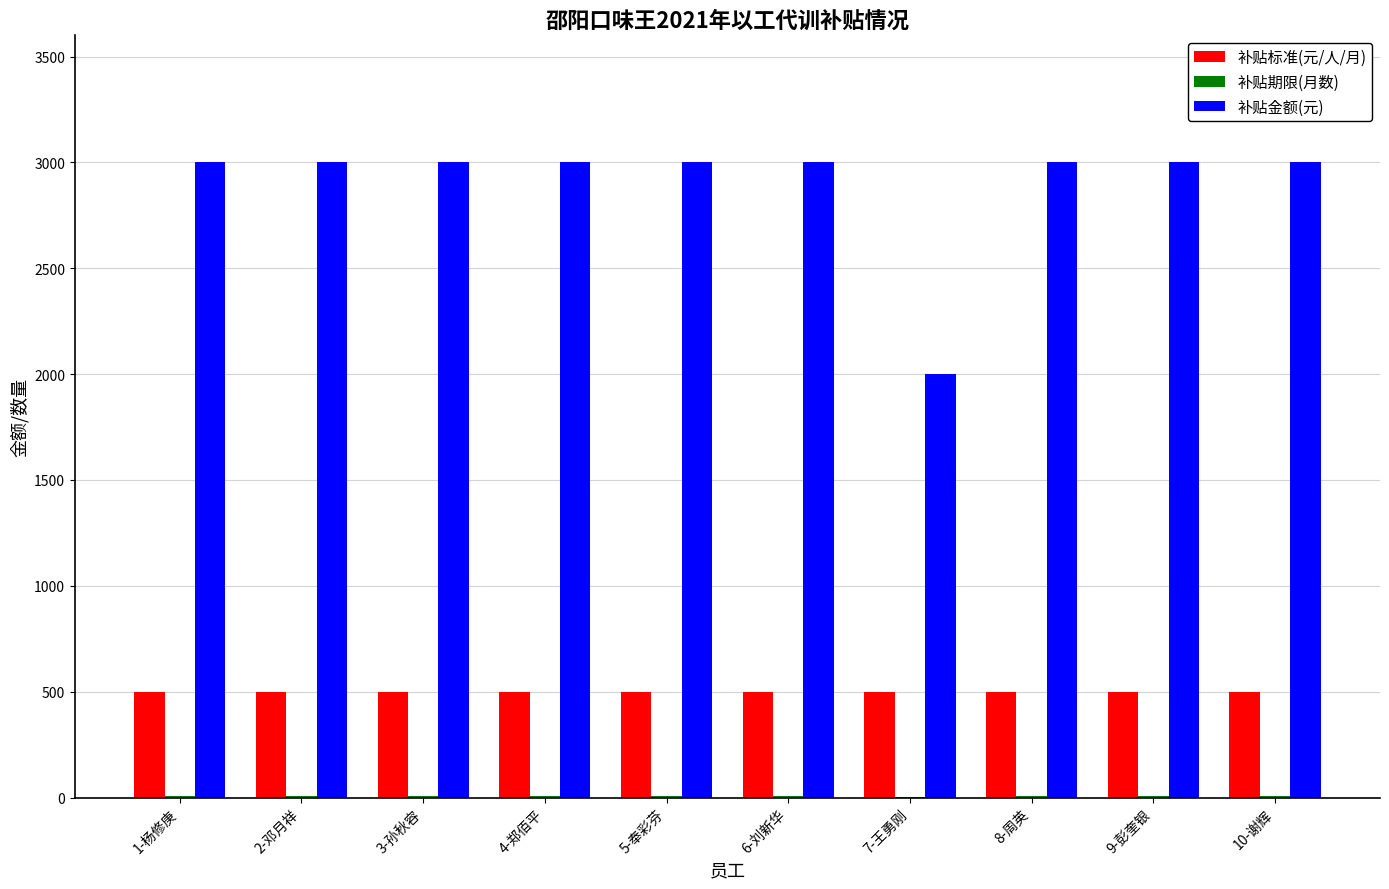

What is the maximum value for 补贴标准(元/人/月)?

500